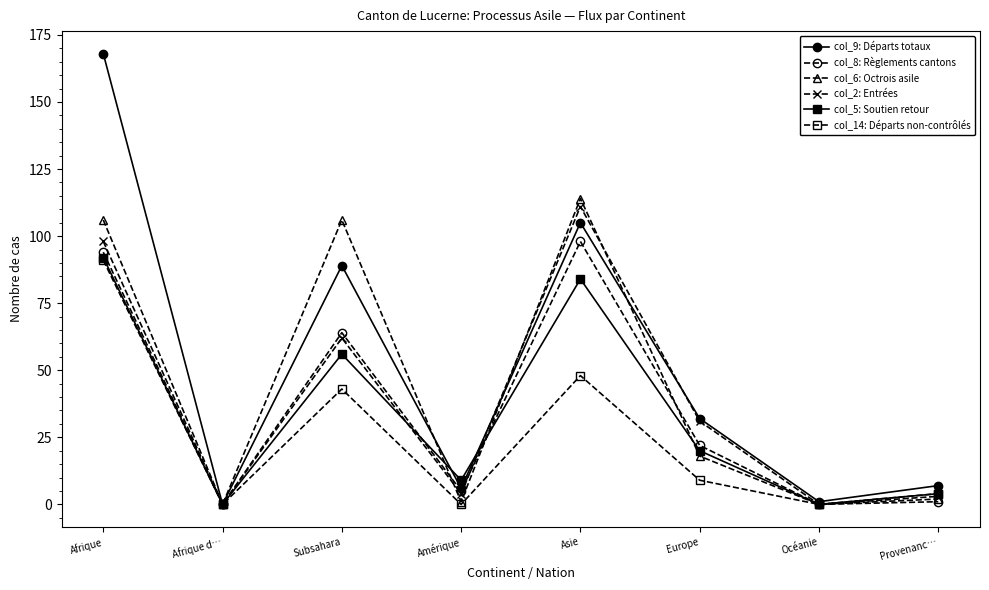

Which series has the widest spread of values?

col_9: Départs totaux